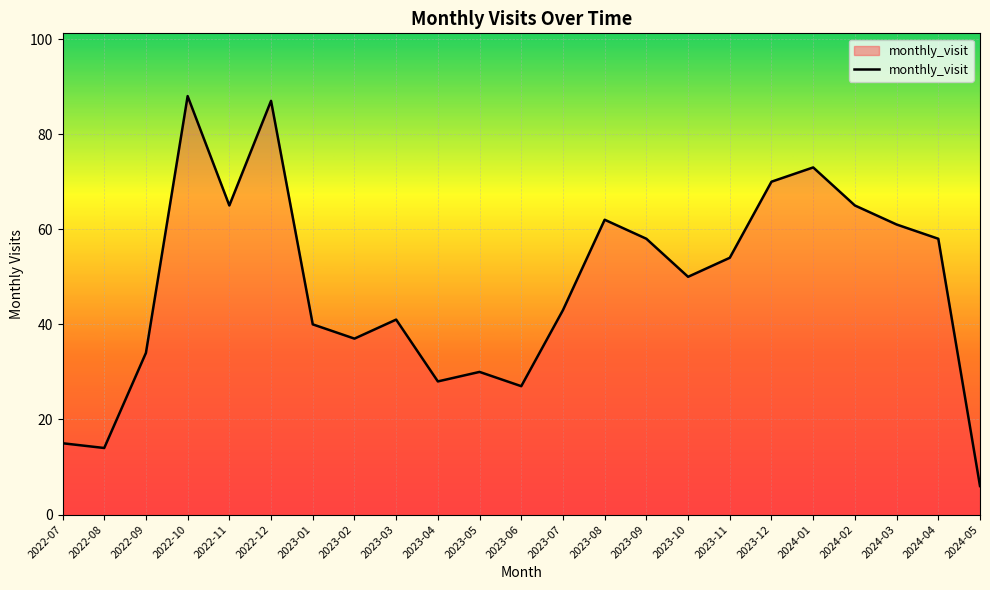

What position from the left is 2022-10?

4